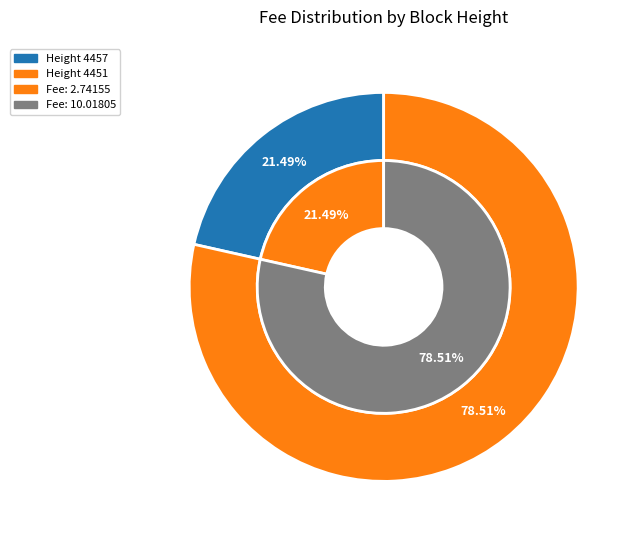

To the nearest percent, what is the difference between the 4451 and 4457 slice percentages?

57%